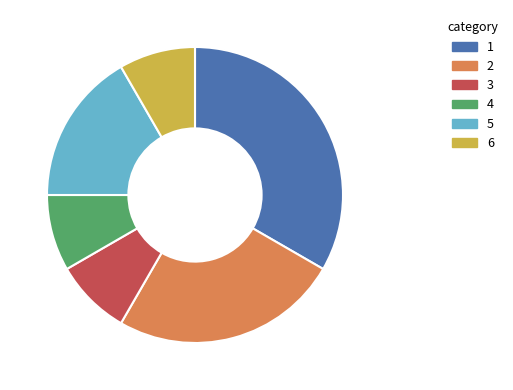

True or false: 3 accounts for 8% of the total.

True